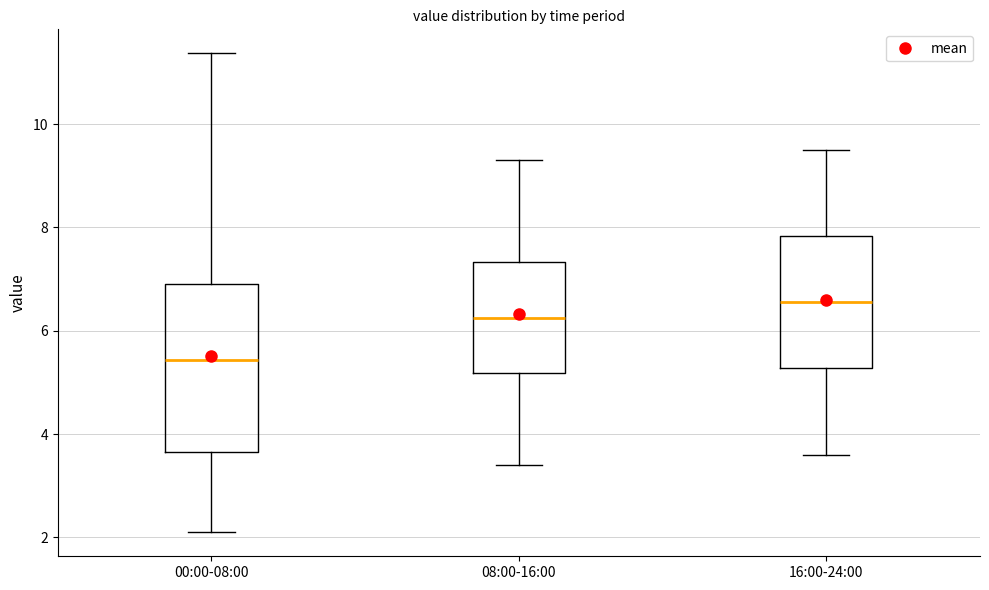

Which box's median line is the lowest?

00:00-08:00